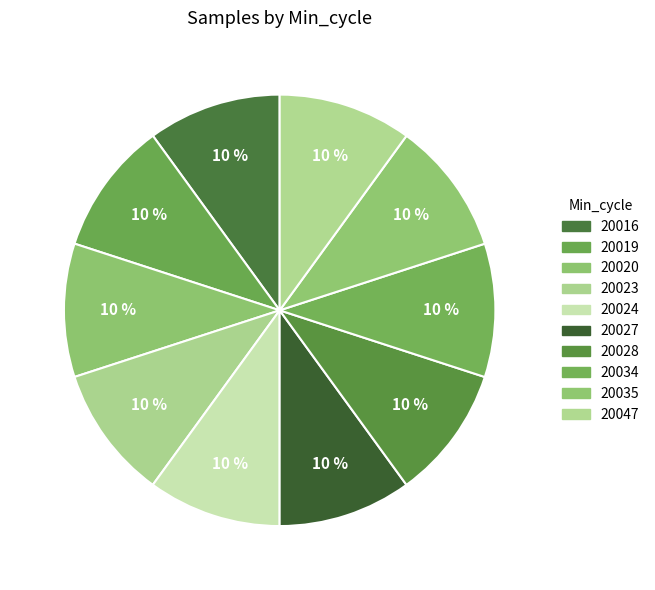

Count the number of slices in the pie.

10